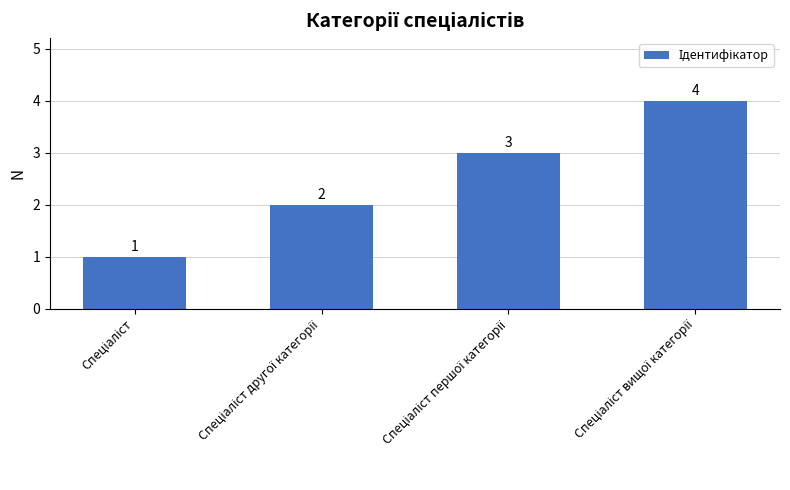

Count the values in the range 2 to 4.

3